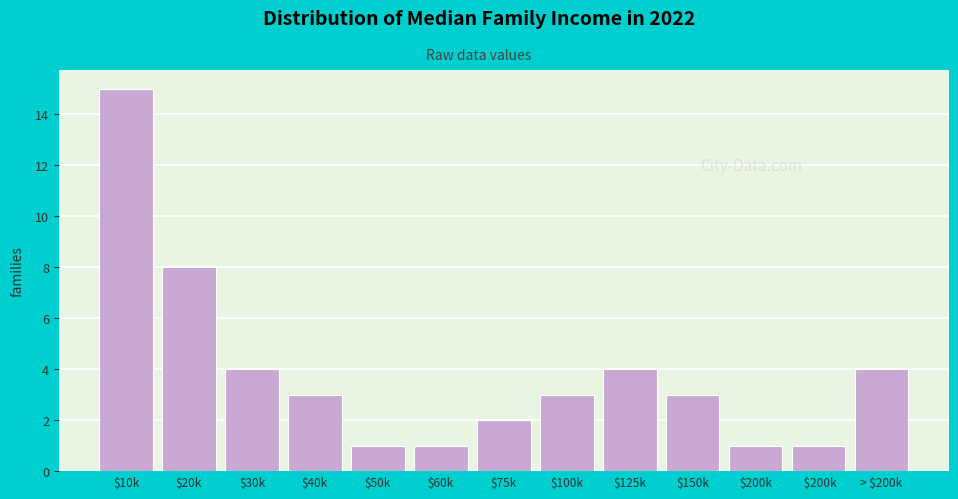

Reading left to right, what are all the values shown in this chart?

15	8	4	3	1	1	2	3	4	3	1	1	4